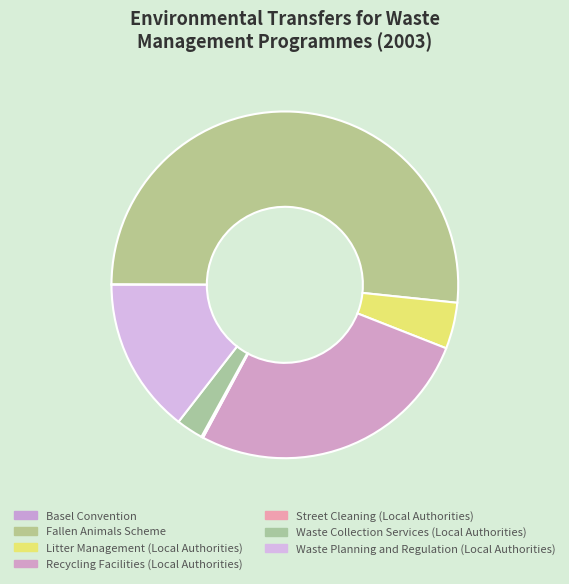

Combined, do Fallen Animals Scheme and Litter Management (Local Authorities) account for over 50%?

Yes